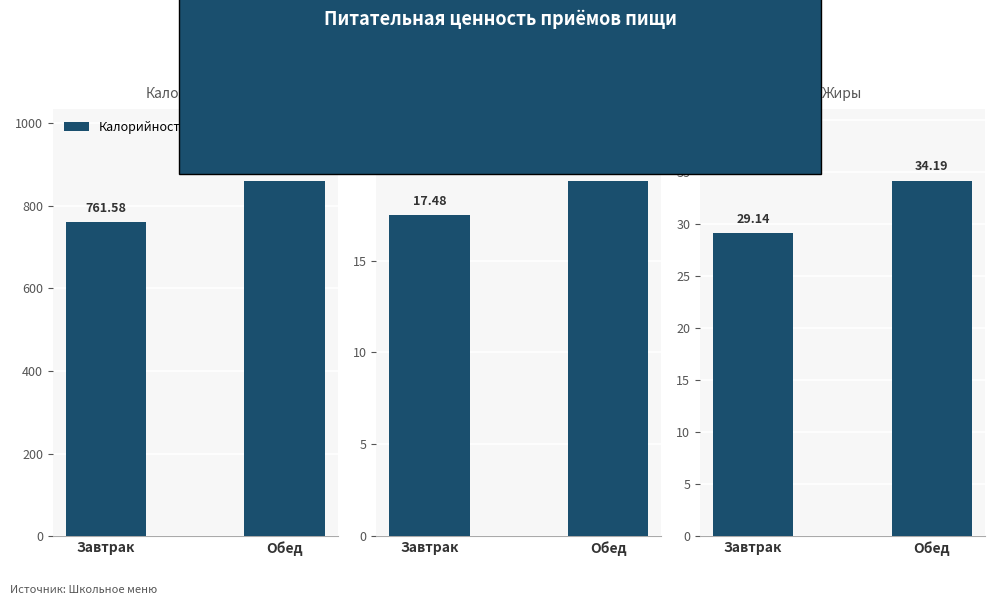

At which category does the chart reach its minimum across all series?

Завтрак